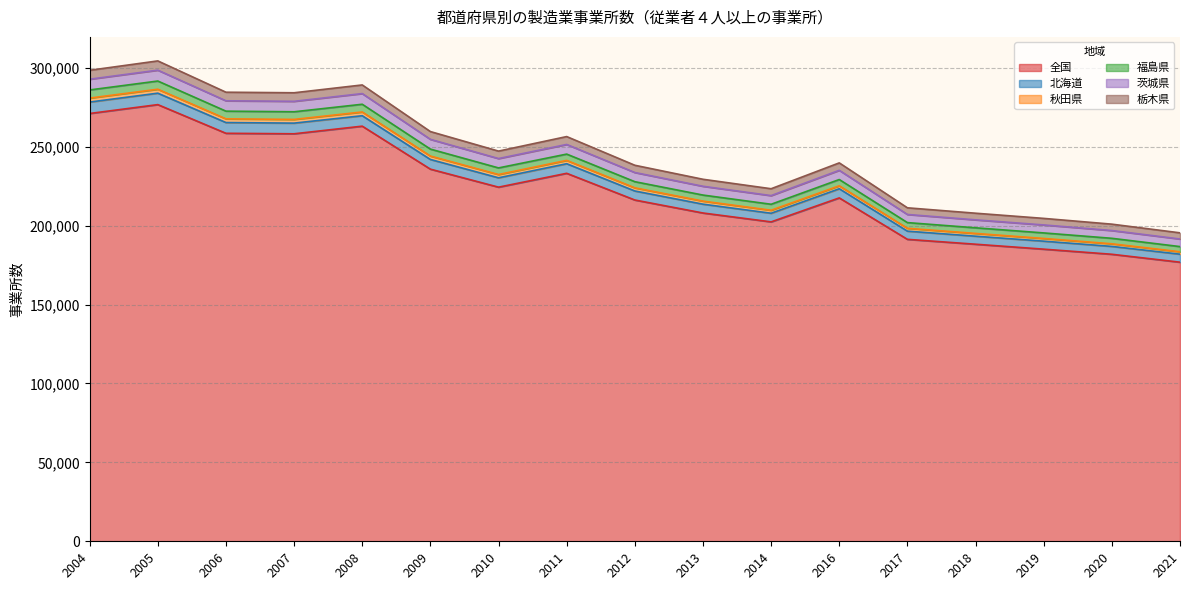

How many values in the 北海道 series exceed 229242?

8